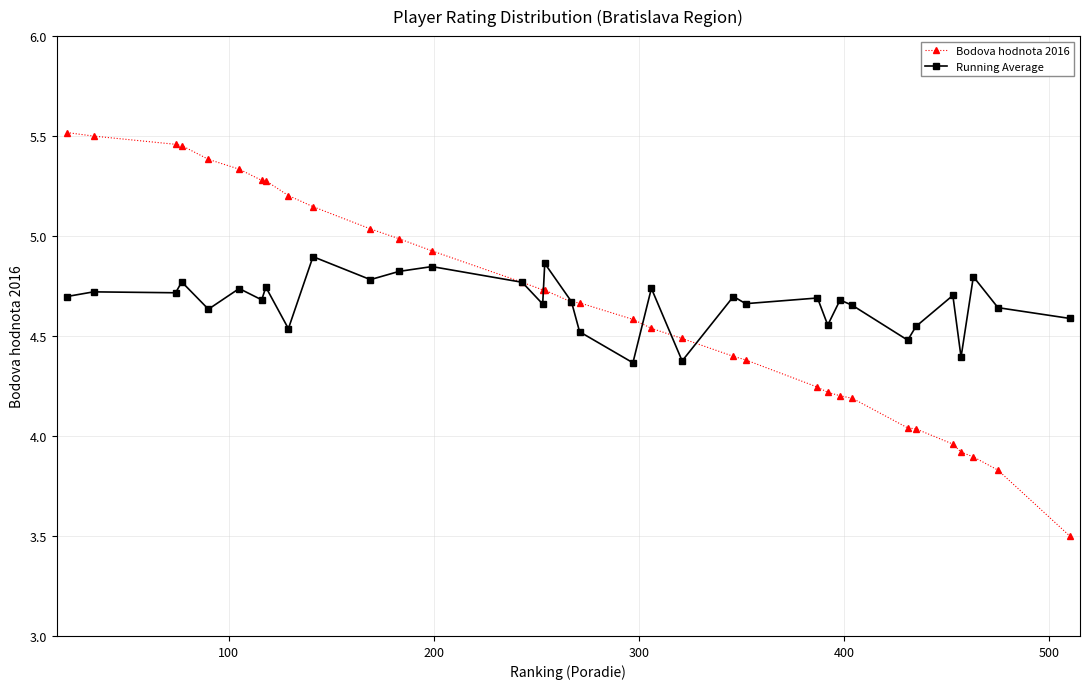

Which series has the widest spread of values?

Bodova hodnota 2016